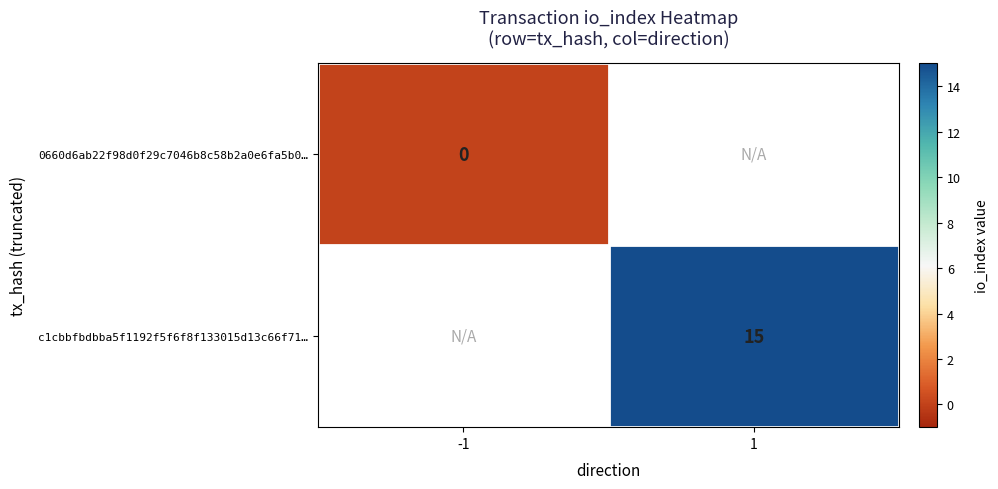

Is it true that c1cbbfbdbba5f1192f5f6f8f133015d13c66f71… equals 15 at 1?

True